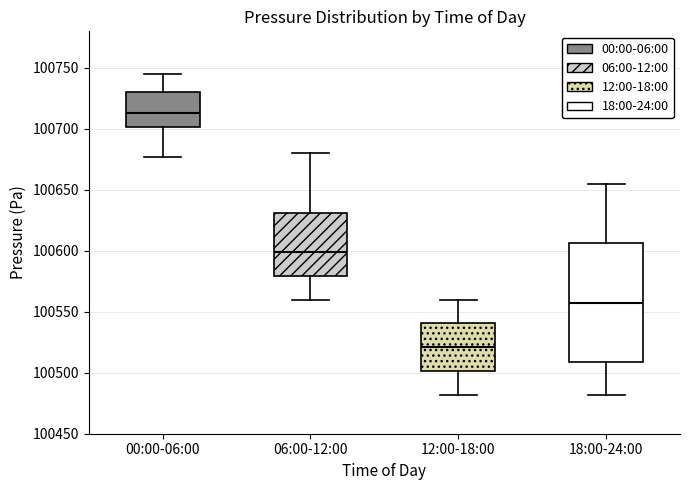

Reading left to right, transcribe this box plot: for each box, give where its median line is, the range the box spans, and where its two whiskers end, as read against the y-axis. The values are not printed on the chart, so give them approximately, as read against the axis.

00:00-06:00: median 100715, box 100700 to 100730, whiskers 100675 to 100745
06:00-12:00: median 100600, box 100580 to 100630, whiskers 100560 to 100680
12:00-18:00: median 100520, box 100500 to 100540, whiskers 100480 to 100560
18:00-24:00: median 100560, box 100510 to 100605, whiskers 100480 to 100655